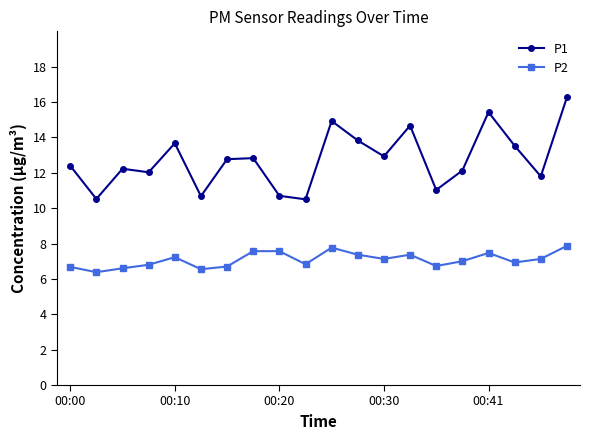

What is the value of the P2 point at the 3rd from the left?

6.6